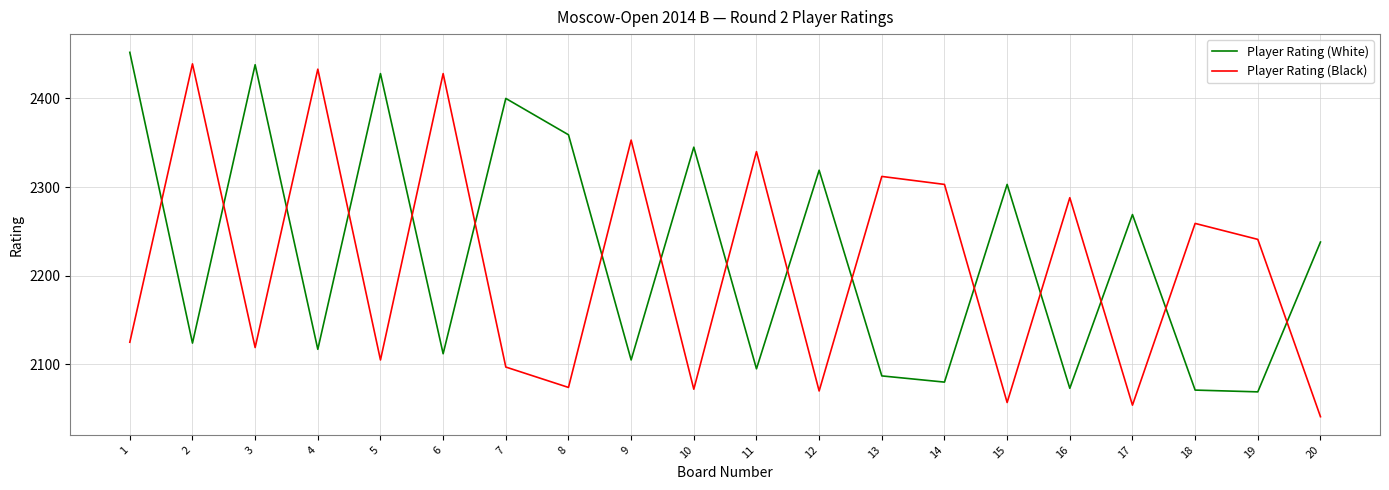

Which series has the largest total across all categories?

Player Rating (White)